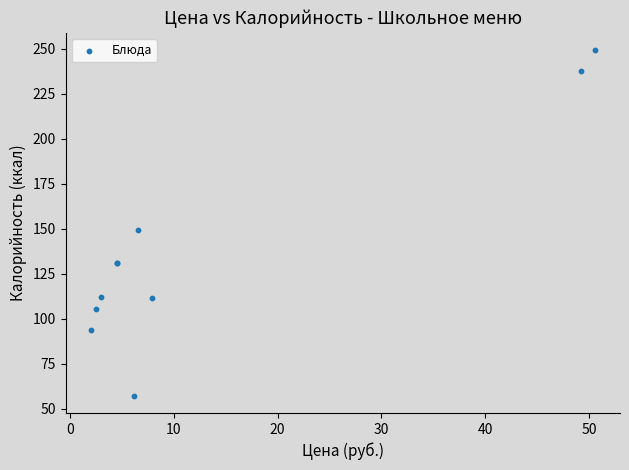

What Y value in the scatter plot is closest to 153?

149.5